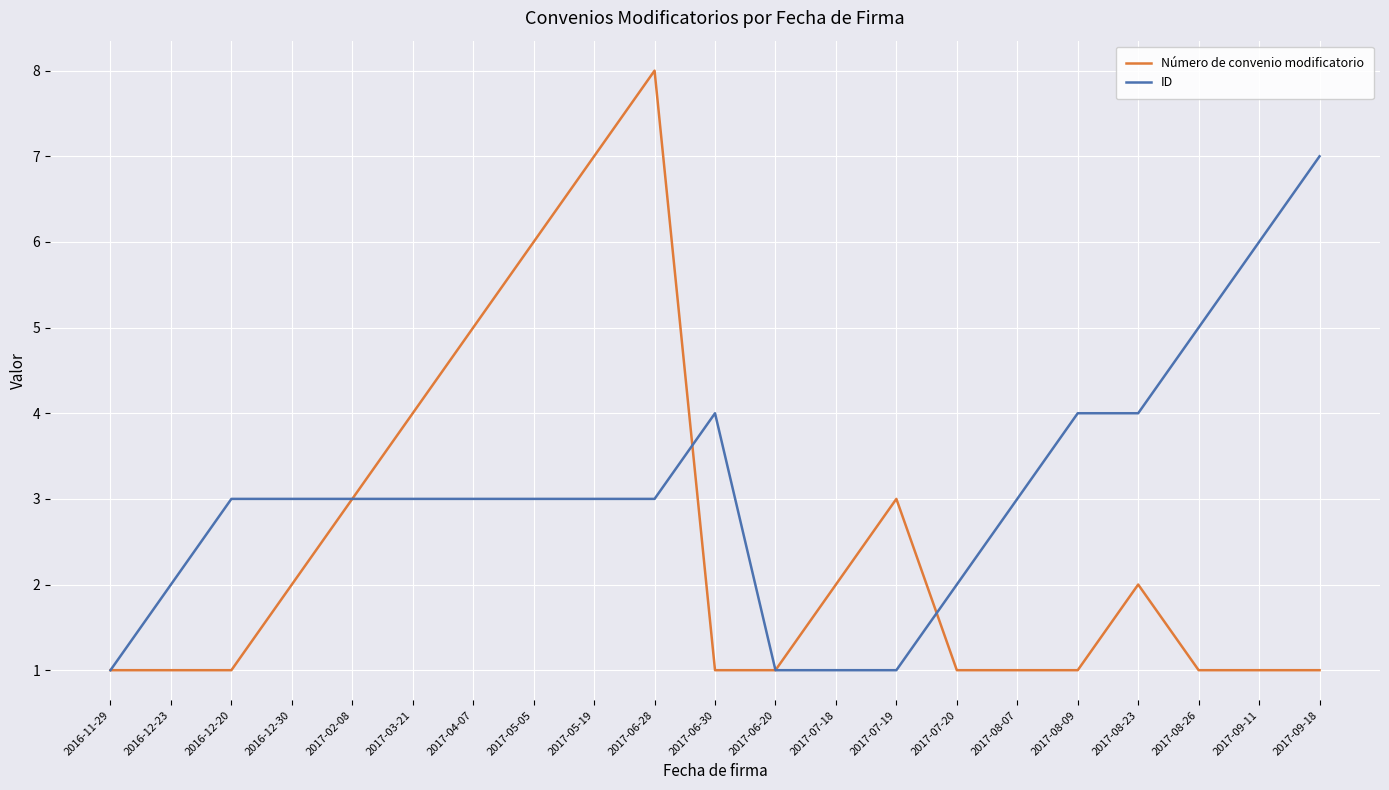

What is the total value across all series at 2017-07-19?

4